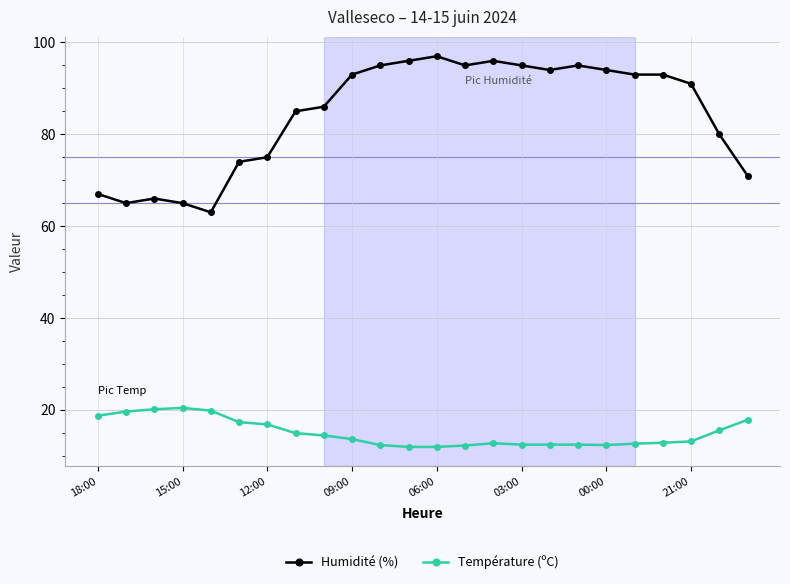

List the series in order of their overall mean, lowest first.

Température (ºC), Humidité (%)